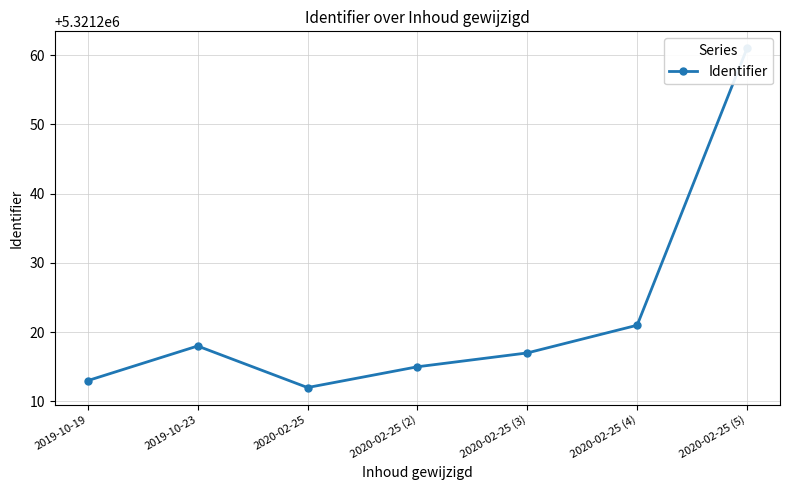

Reading left to right, transcribe all the data shown in this chart.

5321213	5321218	5321212	5321215	5321217	5321221	5321261